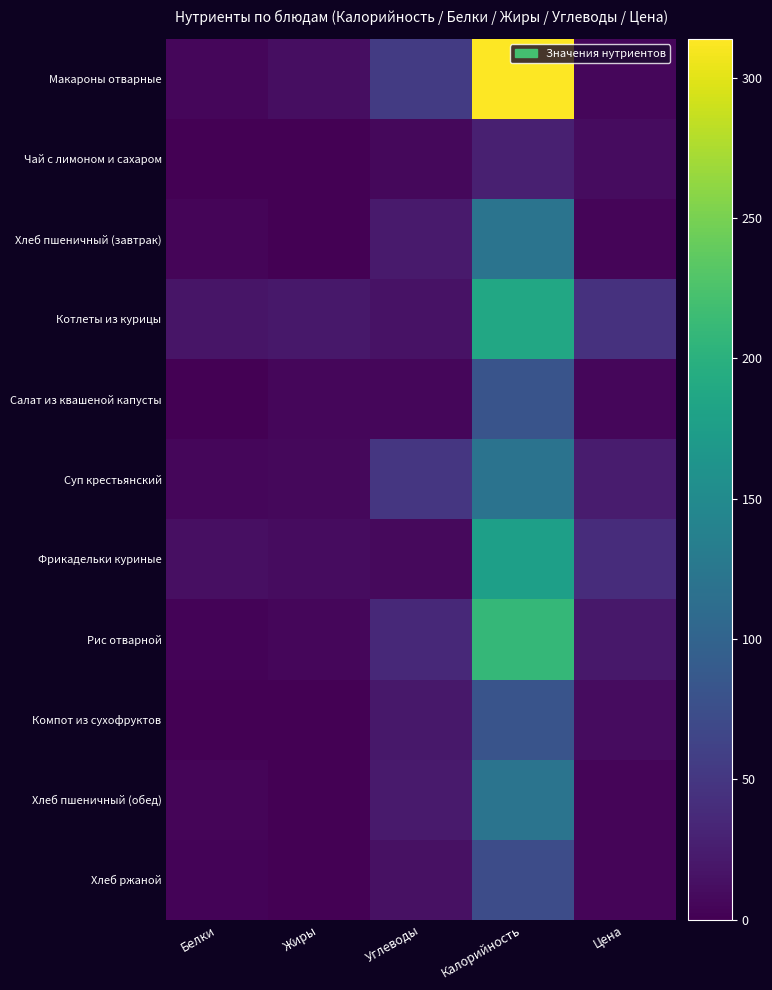

What is the spread (max minus min) of values at Калорийность?

286.0